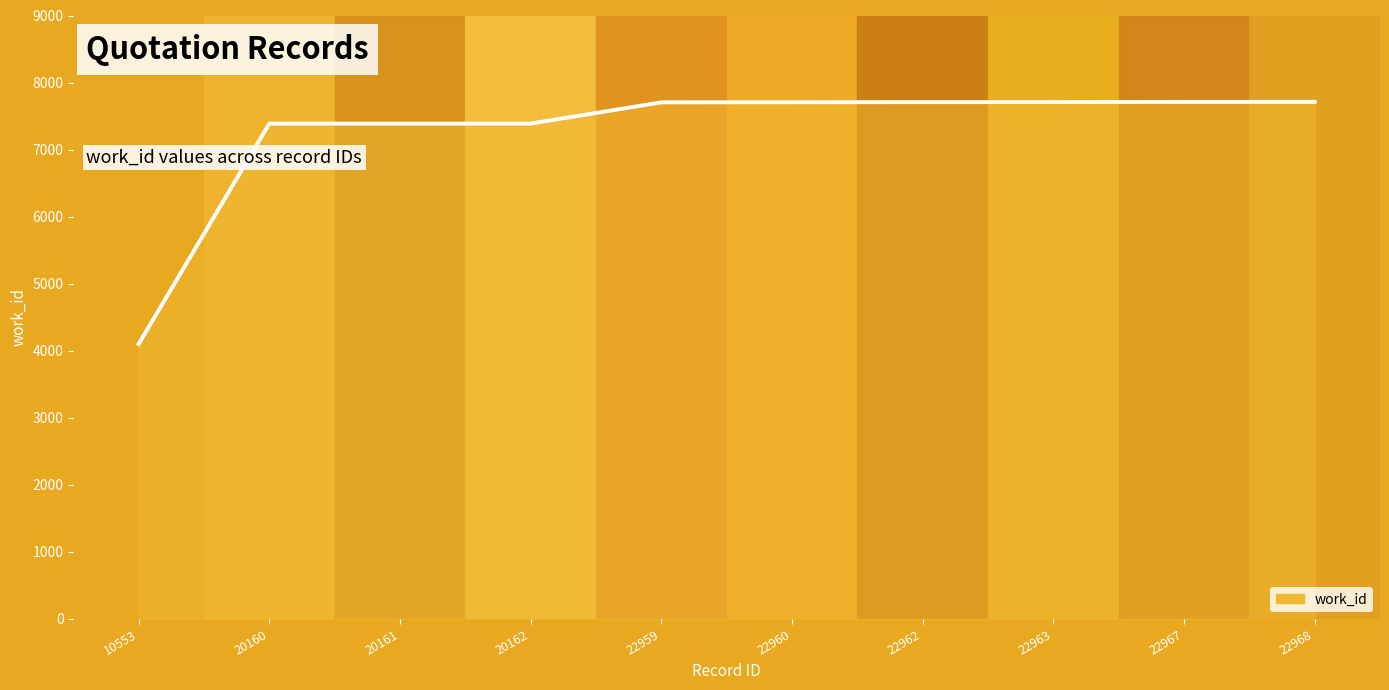

Which has a higher value, 20160 or 22962?

22962